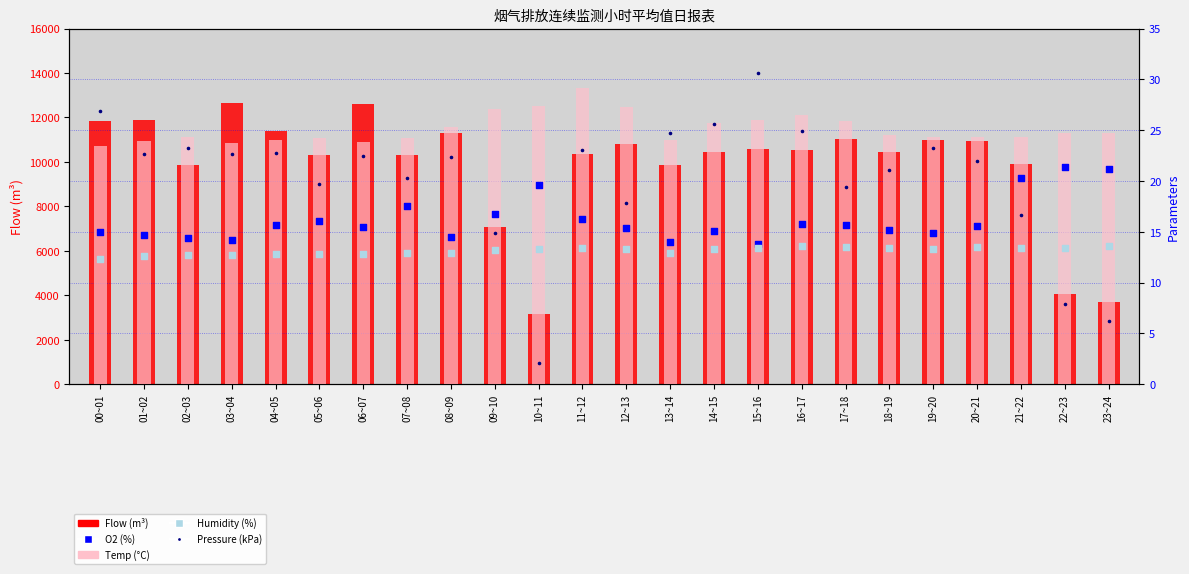

Which series reaches the maximum Y coordinate?

Flow (m³)